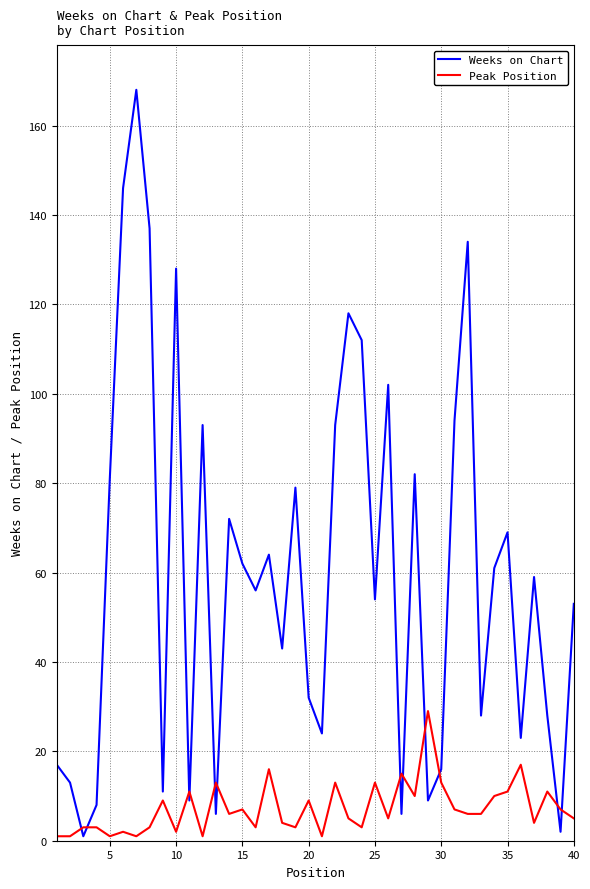

List the series in order of their peak value, highest first.

Weeks on Chart, Peak Position